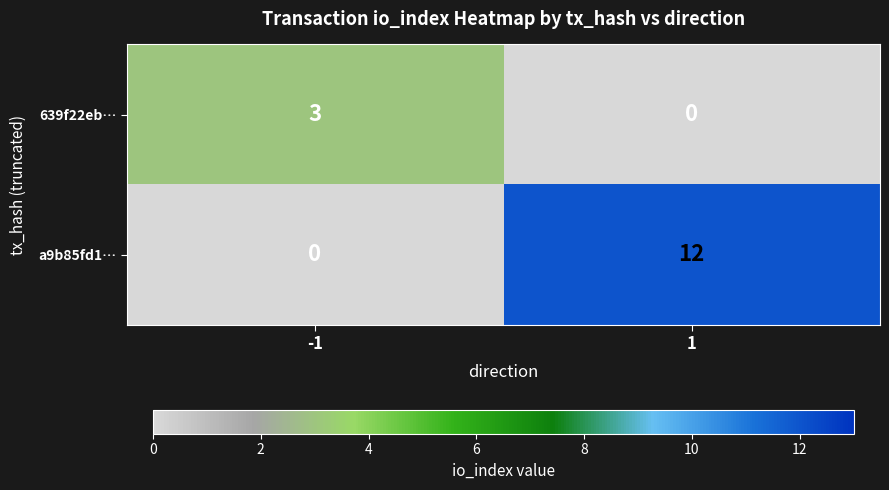

True or false: 639f22eb… has a value of 5 at -1.

False